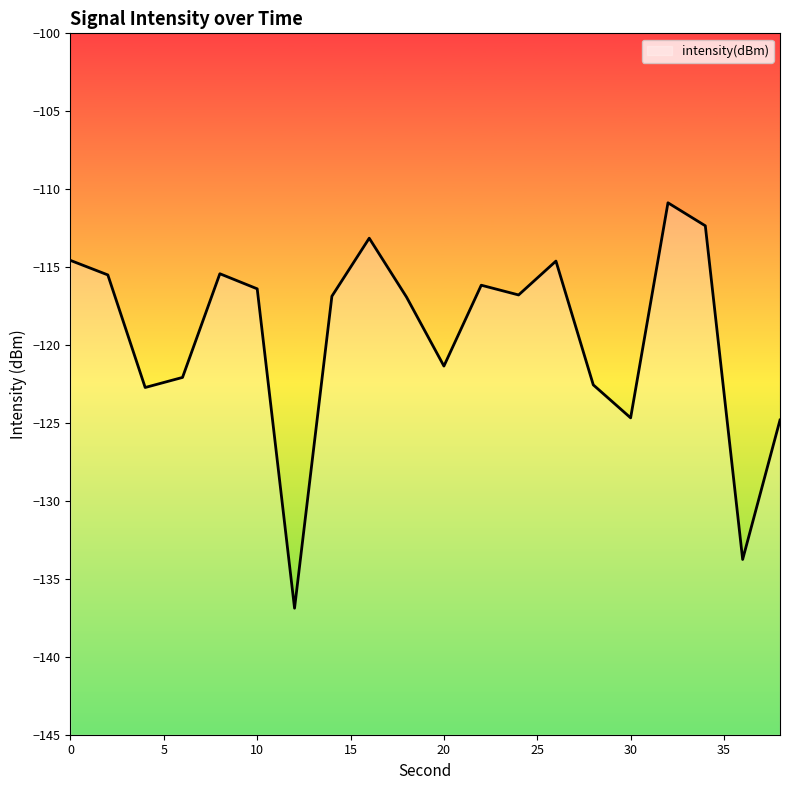

What is the greatest value displayed?

-110.9